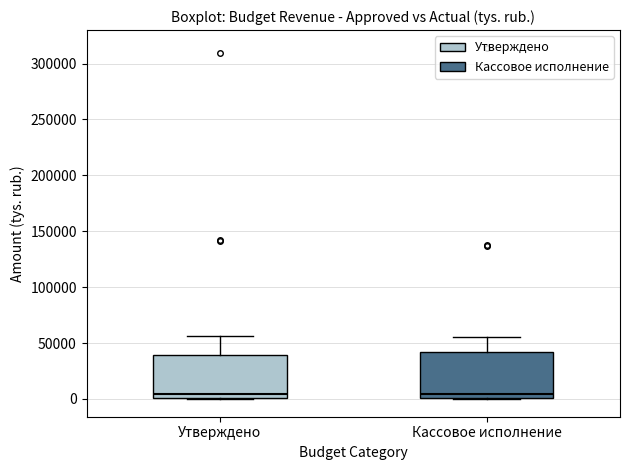

Where is the upper edge of the box for Утверждено on the y-axis? The values are not printed on the chart, so give them approximately, as read against the axis.

40000